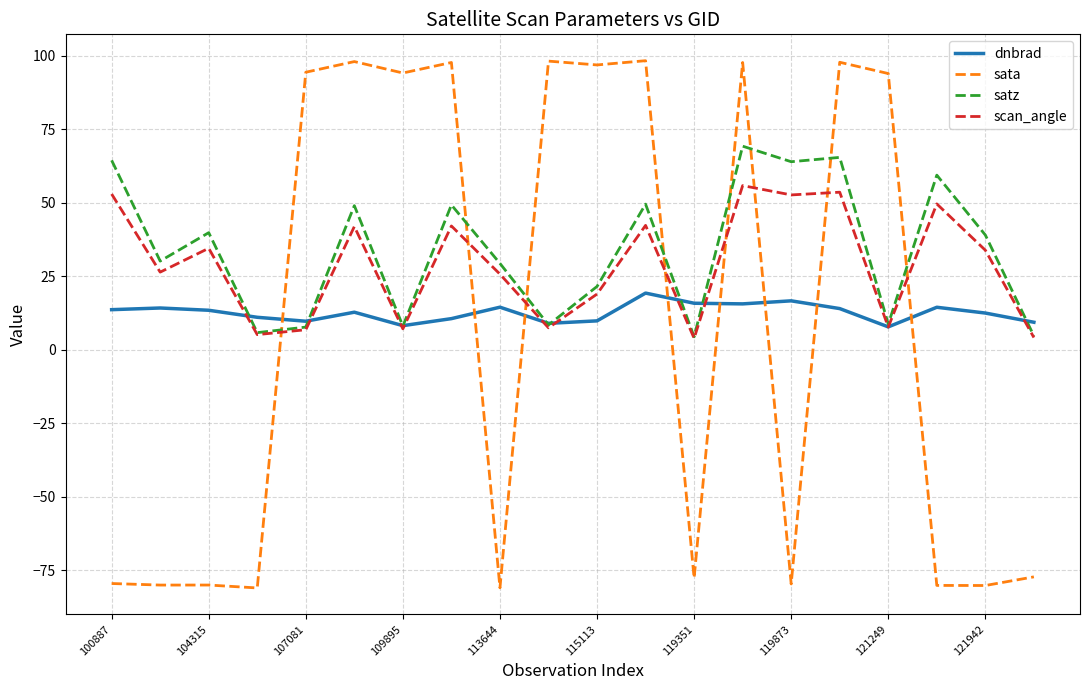

Which series has the widest spread of values?

sata